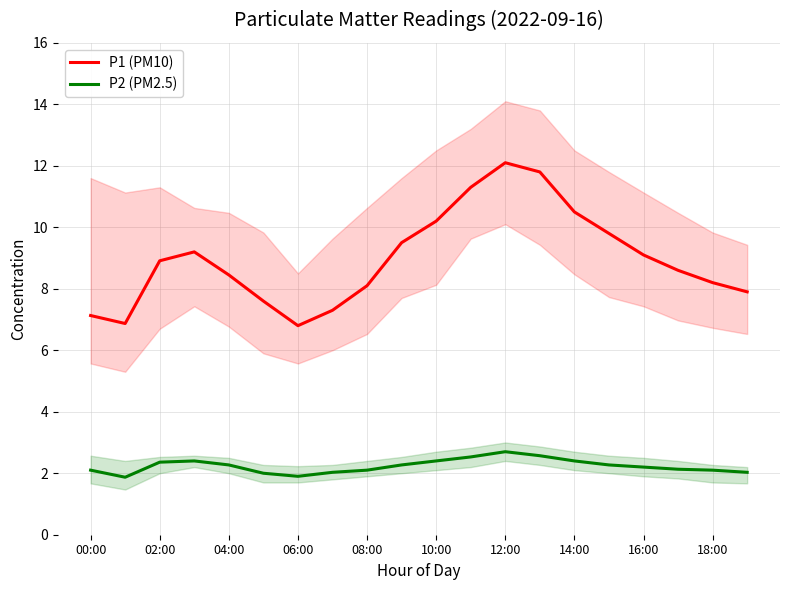

True or false: P1 (PM10) and P2 (PM2.5) intersect in this chart.

False